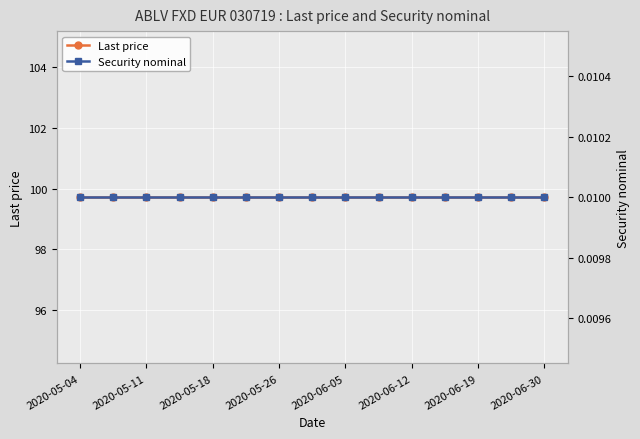

Between 2020-06-19 and 13, which series saw the biggest shift?

Last price